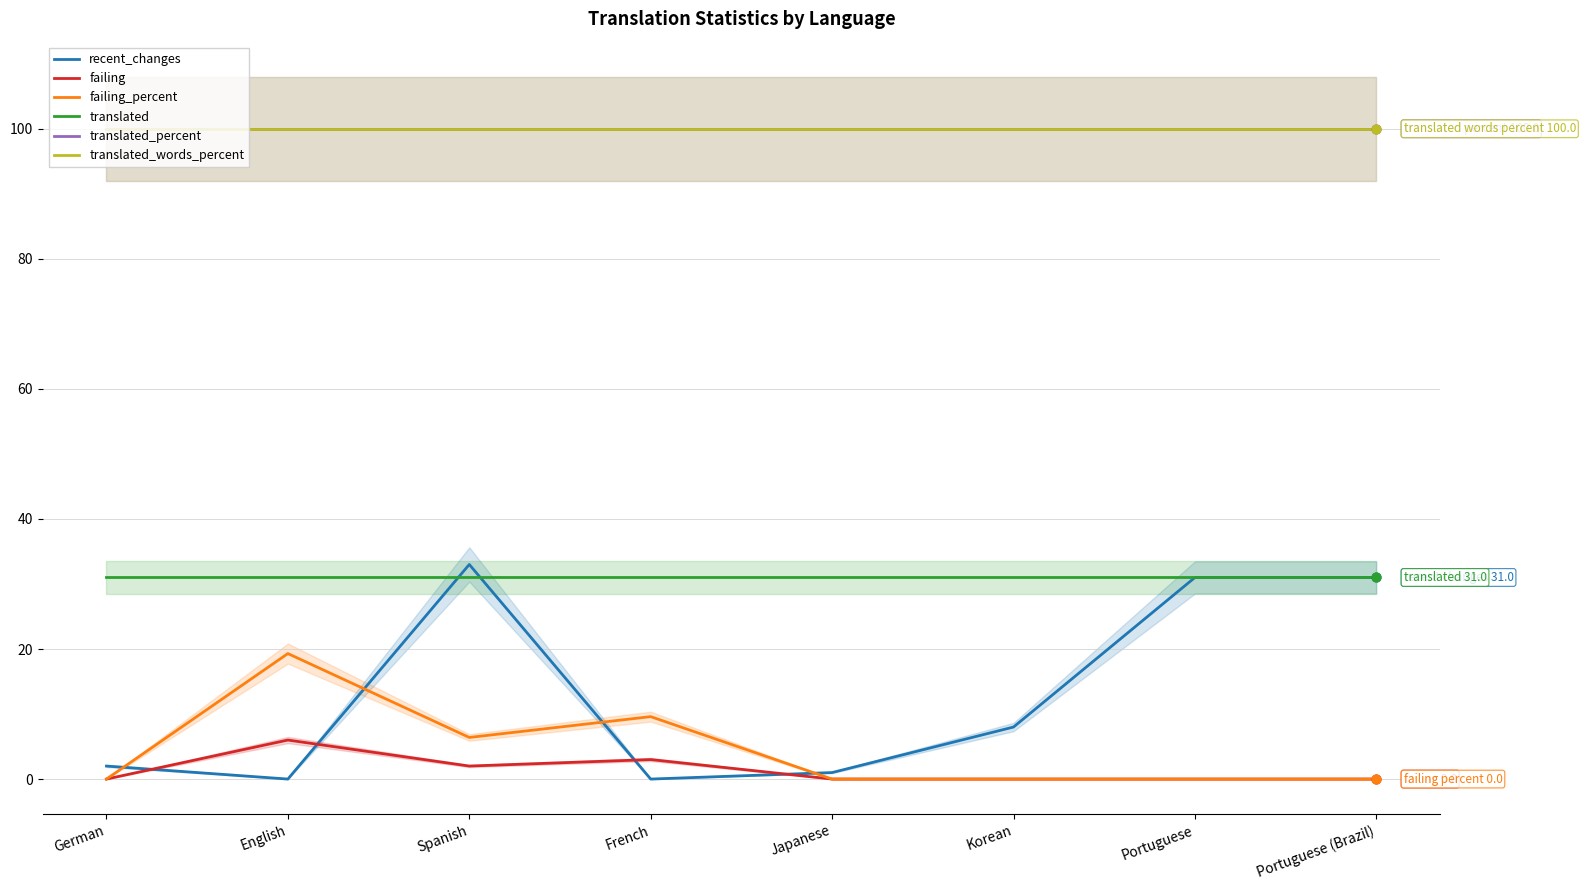

Is the value of translated_words_percent at English greater than the value of translated at Japanese?

Yes